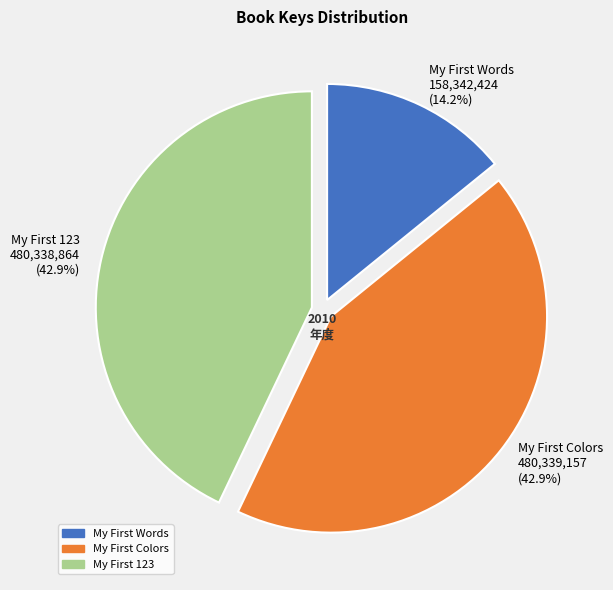

Count the number of slices in the pie.

3